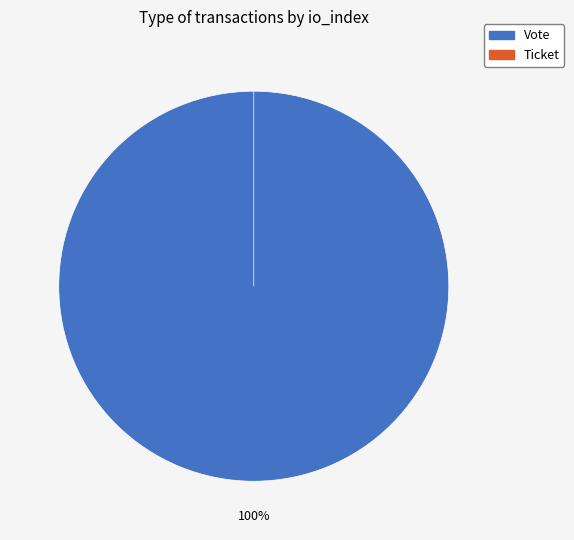

Rank the categories by value from lowest to highest.

Ticket, Vote